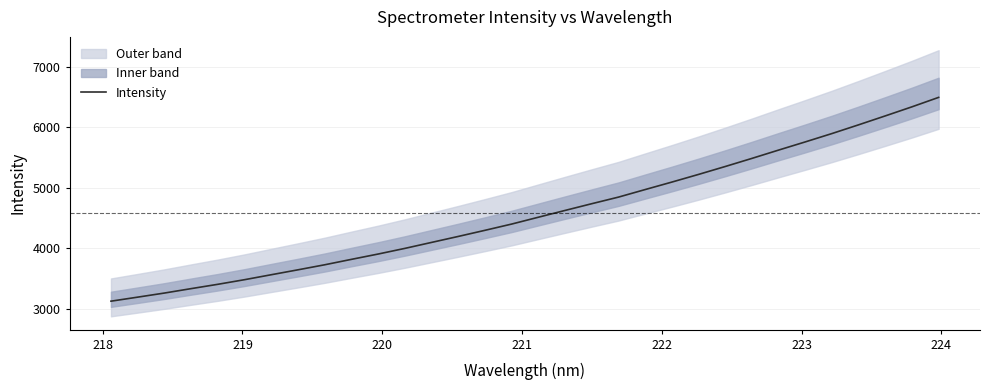

Does the chart display data point markers on the line(s)?

No